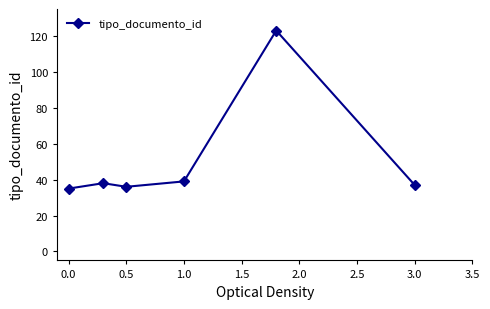

True or false: there are more than 1 points higher than both neighbors.

True